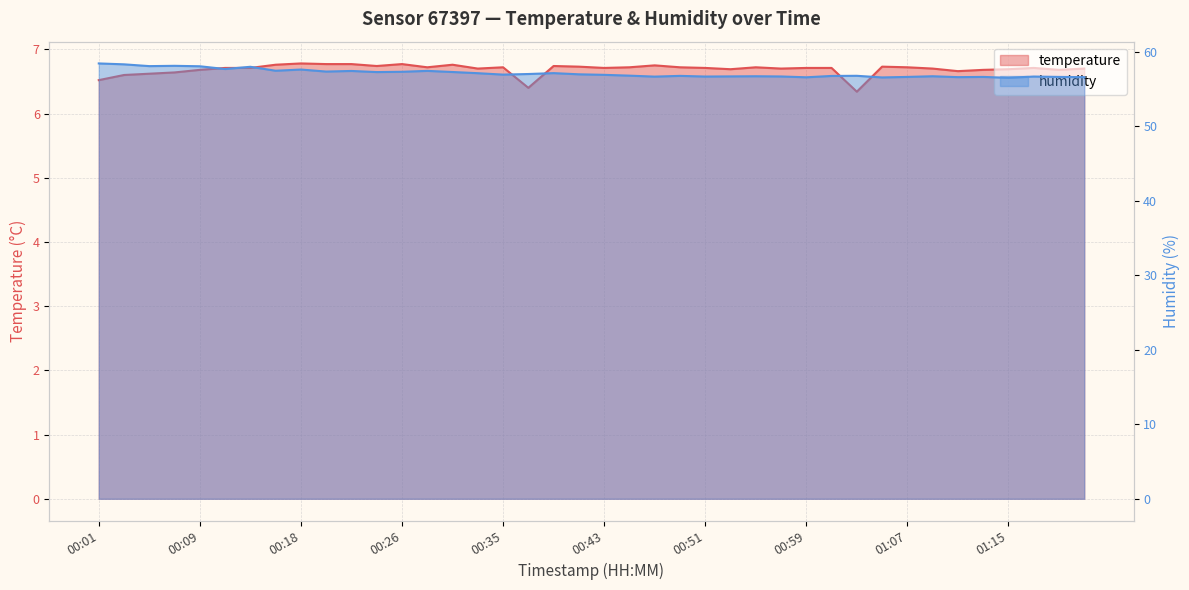

Which series has the largest range (max minus min)?

humidity